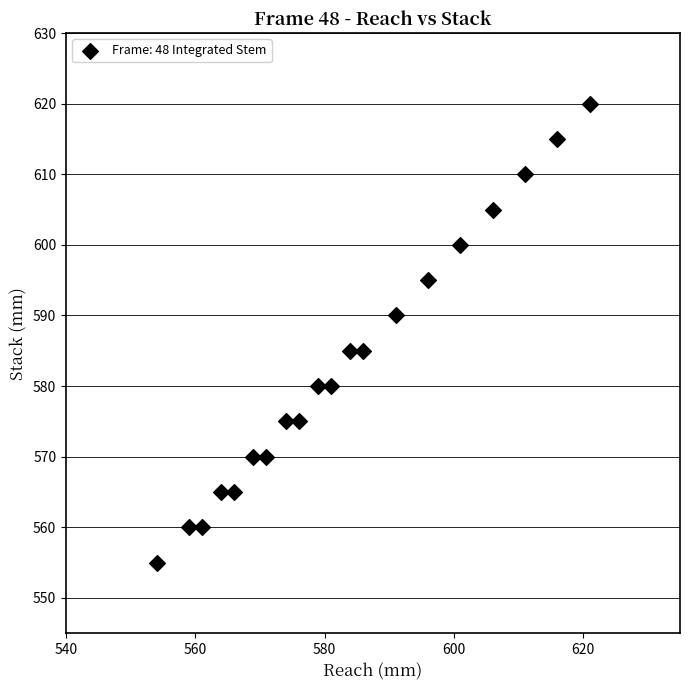

What is the range of Y values (max minus min)?

65